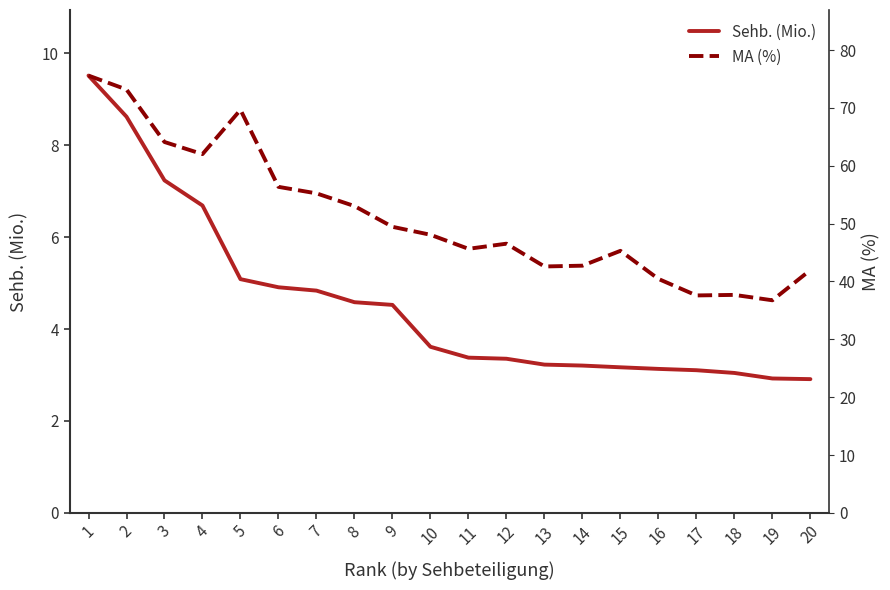

The MA (%) series shows 96.9 at 4. True or false?

False